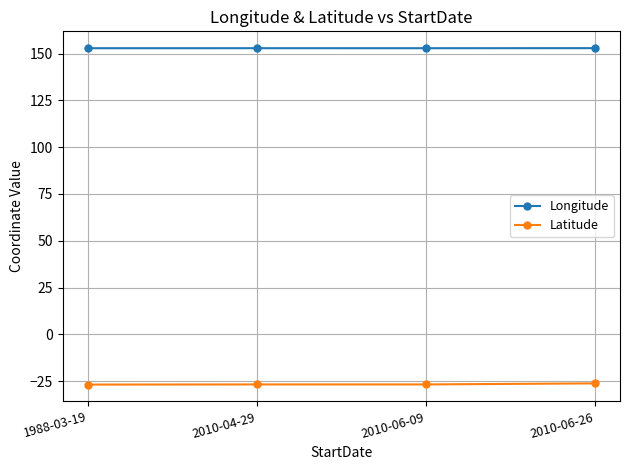

Count the Longitude values in the range 152 to 153.

4